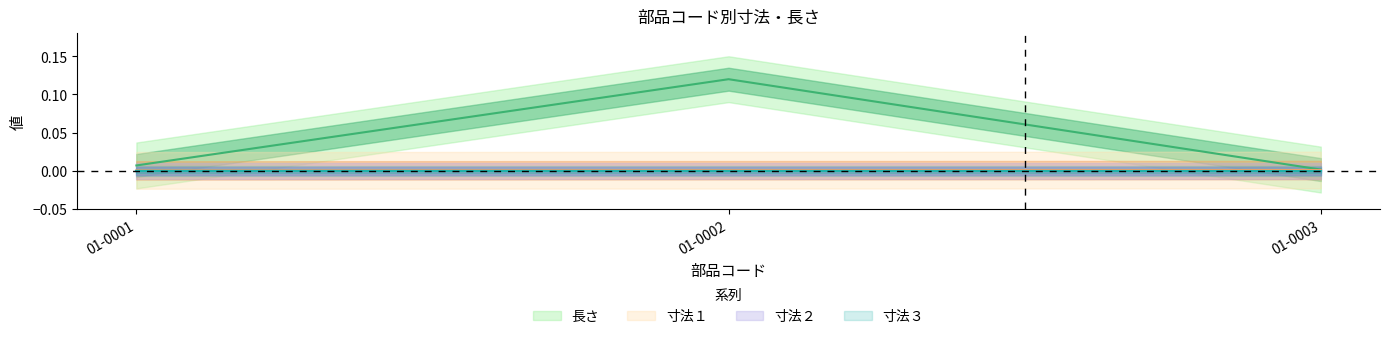

At which label does 長さ reach its minimum?

01-0003